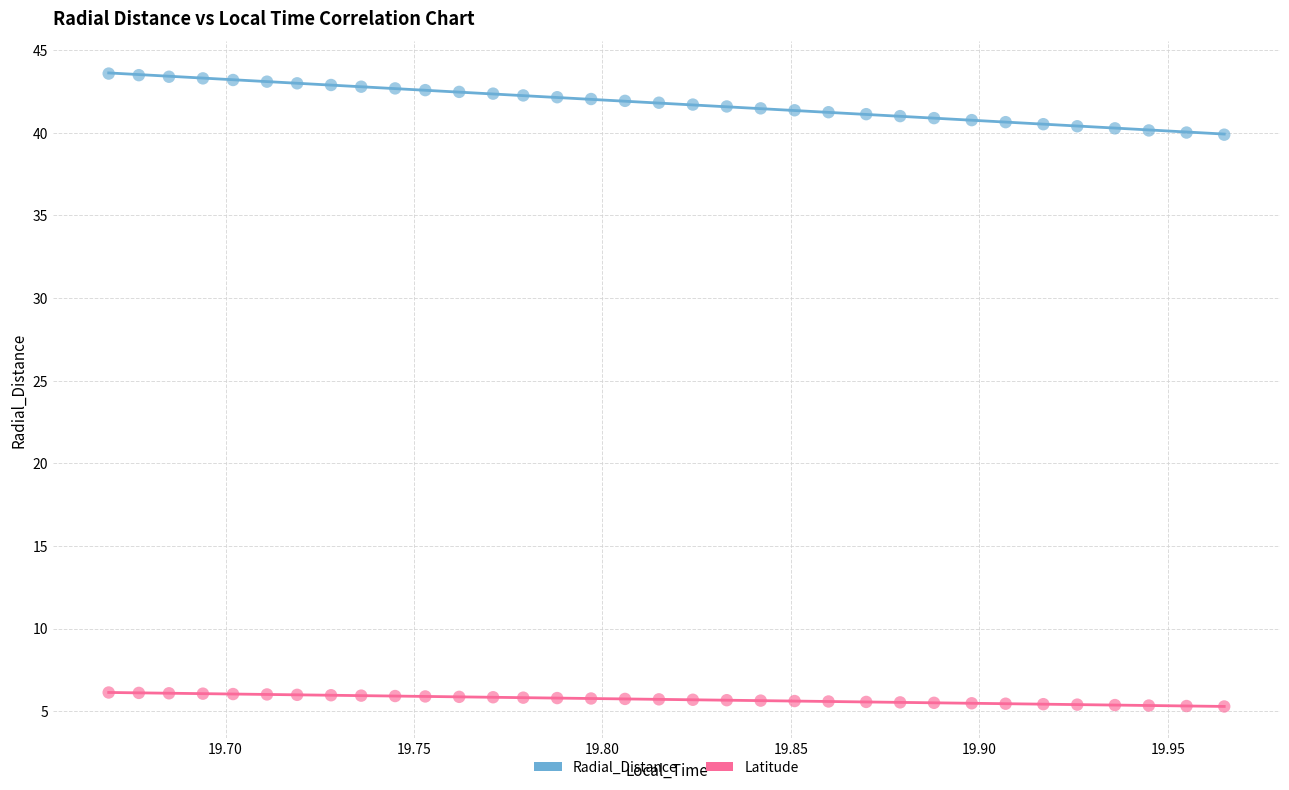

What are all the series names shown in the legend?

Radial_Distance, Latitude